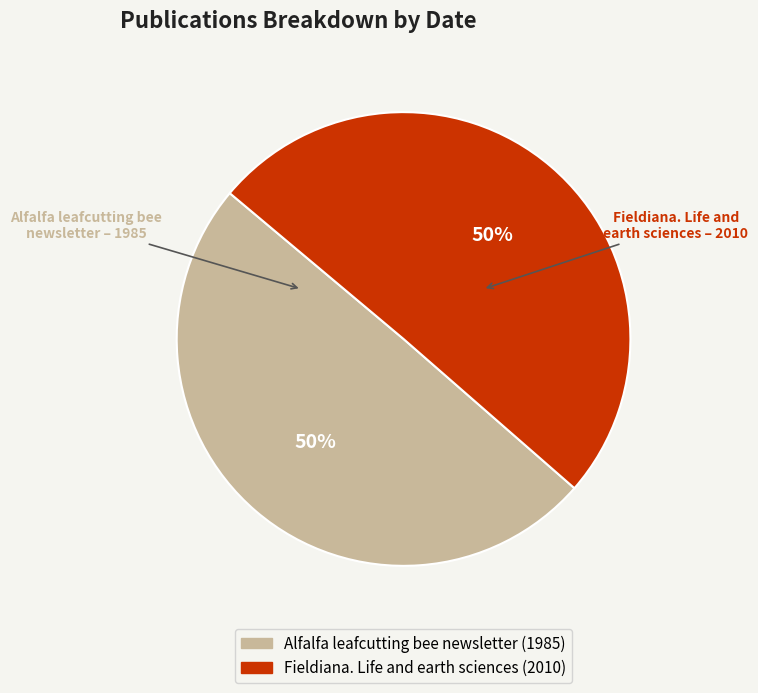

The Fieldiana. Life and earth sciences (2010) slice represents 50% of the pie. True or false?

True